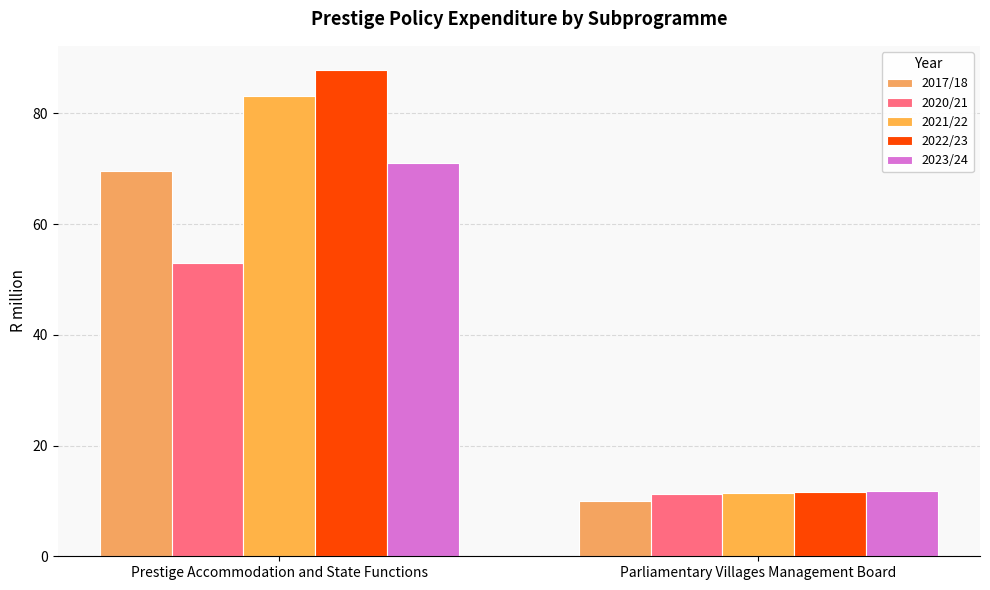

At how many categories does at least one series exceed 66?

1